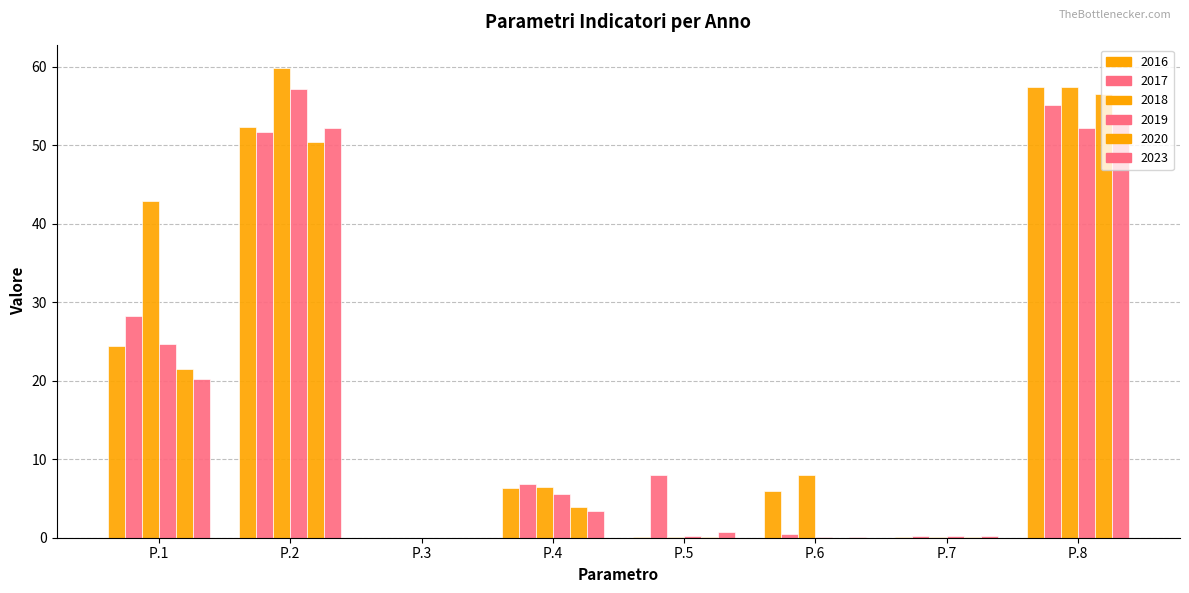

Is the value of 2019 at P.4 greater than the value of 2023 at P.4?

Yes